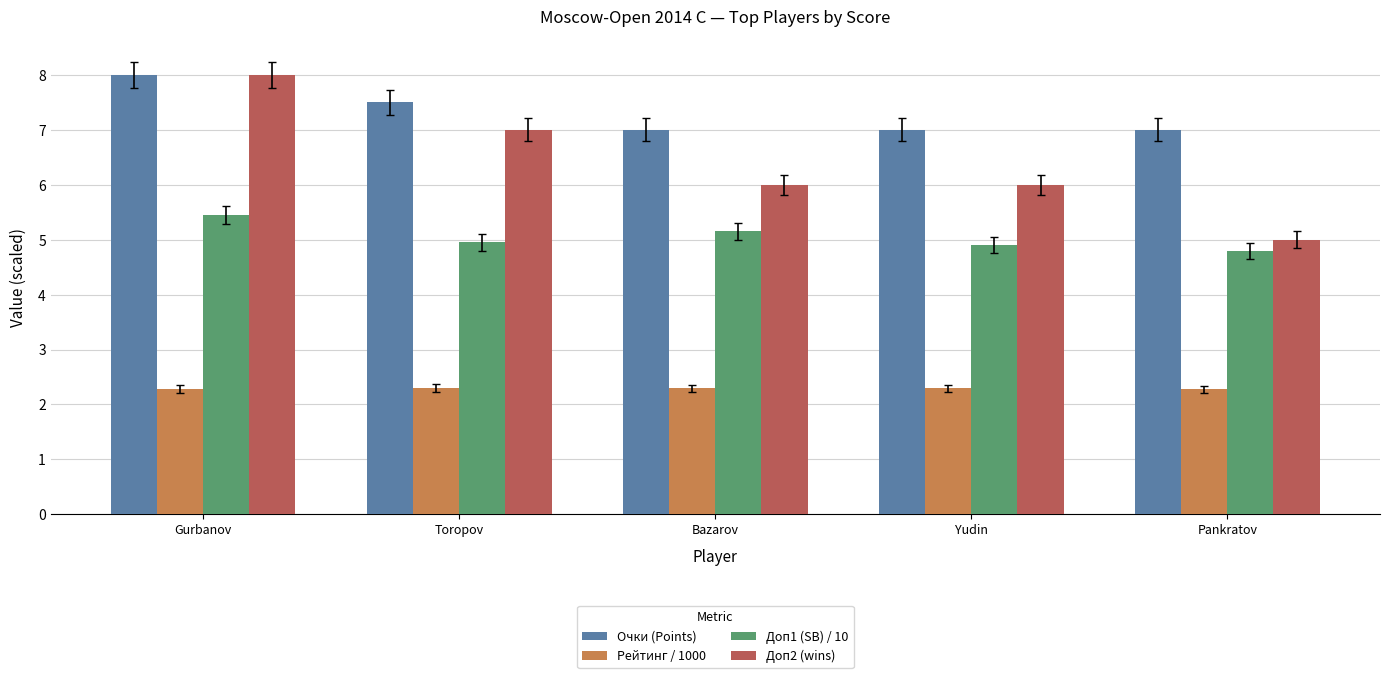

Rank the series by their average value, from highest to lowest.

Очки (Points), Доп2 (wins), Доп1 (SB) / 10, Рейтинг / 1000